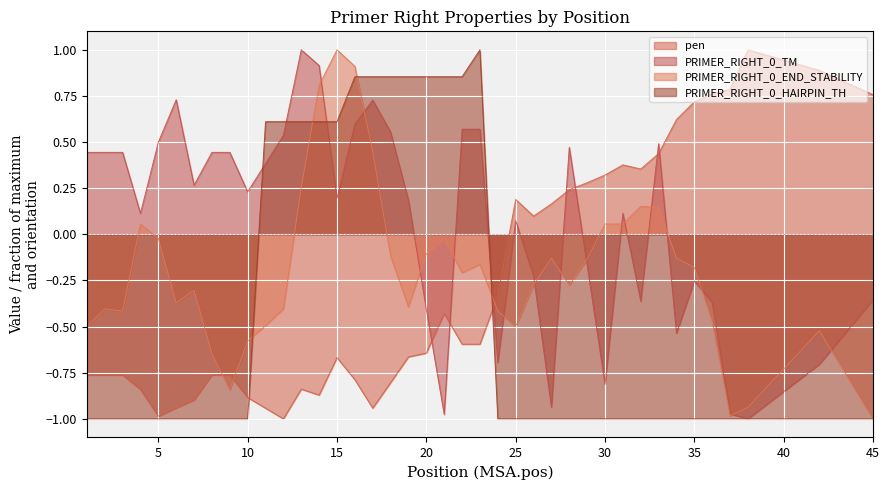

Reading left to right, extract all data points from this chart.

pen: -0.8	-0.8	-0.8	-0.8	-1.0	-0.9	-0.9	-0.8	-0.8	-0.9	-0.9	-1.0	-0.8	-0.9	-0.7	-0.8	-0.9	-0.8	-0.7	-0.6	-0.4	-0.6	-0.6	-0.3	0.2	0.1	0.2	0.2	0.3	0.3	0.4	0.4	0.4	0.6	0.7	0.8	0.8	1.0	0.9	0.8
PRIMER_RIGHT_0_TM: 0.4	0.4	0.4	0.1	0.5	0.7	0.3	0.4	0.4	0.2	0.4	0.5	1.0	0.9	0.2	0.6	0.7	0.6	0.2	-0.4	-1.0	0.6	0.6	-0.7	0.1	-0.2	-0.9	0.5	-0.2	-0.8	0.1	-0.4	0.5	-0.5	-0.3	-0.4	-1.0	-1.0	-0.7	-0.4
PRIMER_RIGHT_0_END_STABILITY: -0.5	-0.4	-0.4	0.1	-0.0	-0.4	-0.3	-0.6	-0.8	-0.6	-0.5	-0.4	0.3	0.8	1.0	0.9	0.4	-0.1	-0.4	-0.1	-0.0	-0.2	-0.2	-0.4	-0.5	-0.3	-0.1	-0.3	-0.1	0.1	0.1	0.2	0.1	-0.1	-0.2	-0.5	-1.0	-0.9	-0.5	-1.0
PRIMER_RIGHT_0_HAIRPIN_TH: -1.0	-1.0	-1.0	-1.0	-1.0	-1.0	-1.0	-1.0	-1.0	-1.0	0.6	0.6	0.6	0.6	0.6	0.9	0.9	0.9	0.9	0.9	0.9	0.9	1.0	-1.0	-1.0	-1.0	-1.0	-1.0	-1.0	-1.0	-1.0	-1.0	-1.0	-1.0	-1.0	-1.0	-1.0	-1.0	-1.0	-1.0